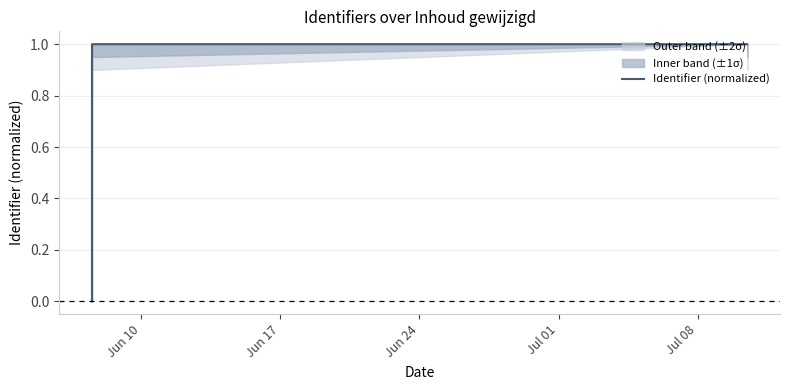

How many lines are shown in the chart?

1